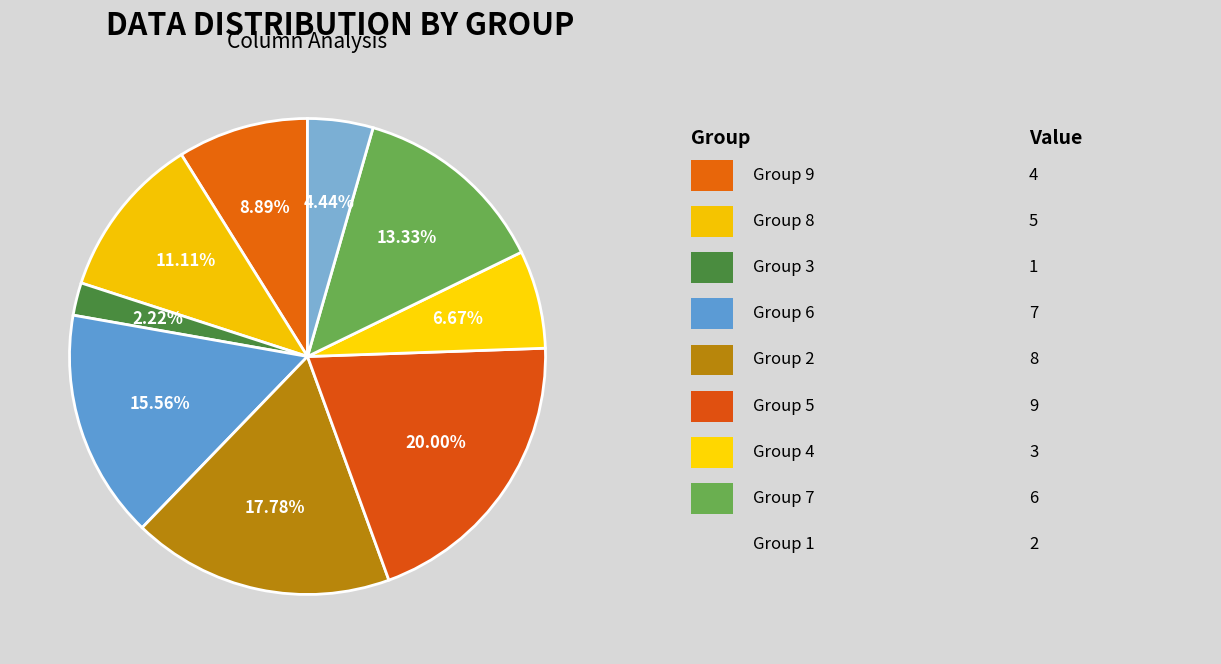

How many slices are in this pie chart?

9